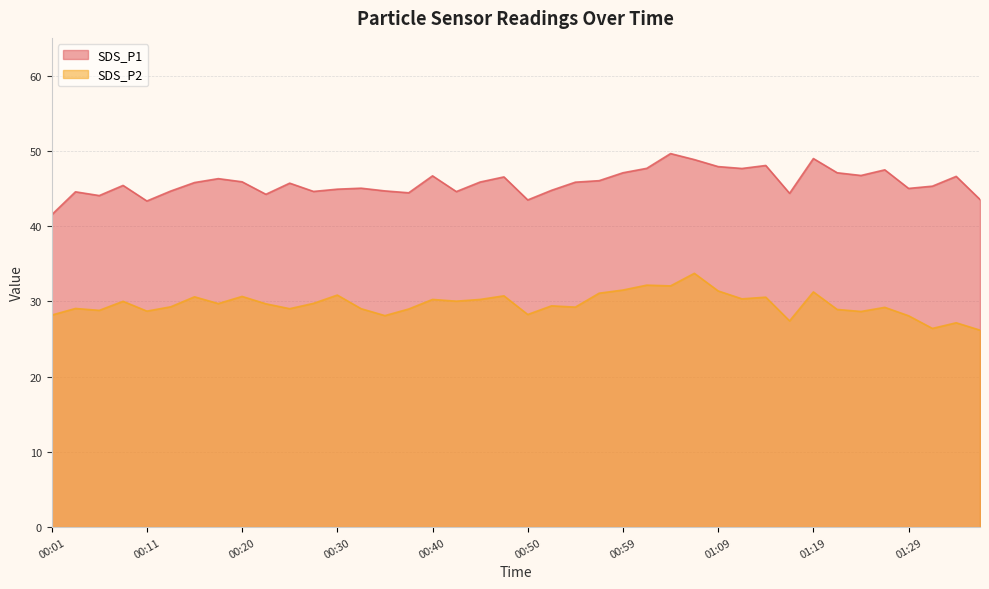

What is the maximum value for SDS_P2?

33.7